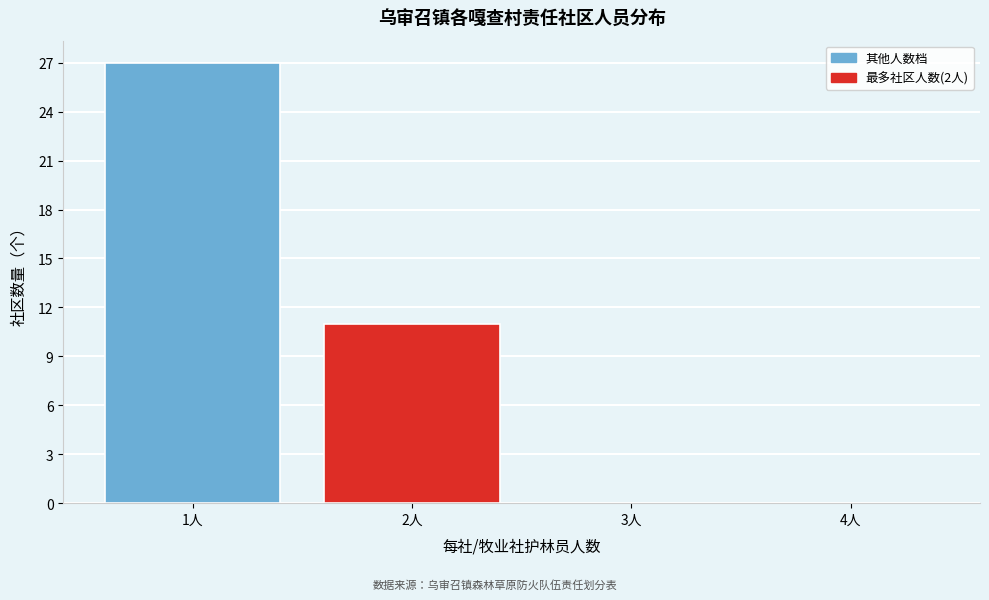

Reading right to left, extract all data points from this chart.

4人=0	3人=0	2人=11	1人=27